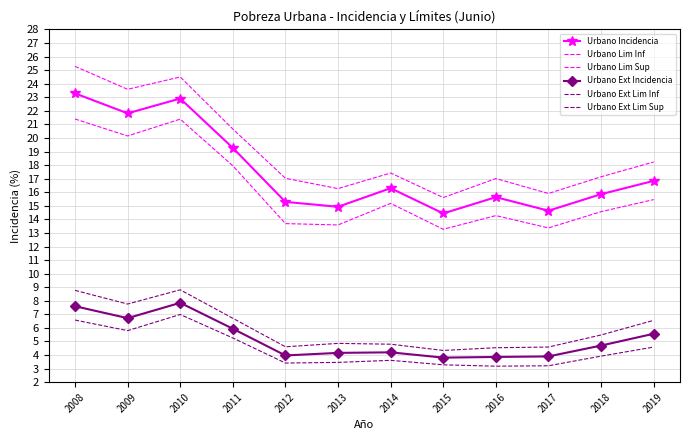

What is the sum of all Urbano Ext Lim Inf values?

53.3